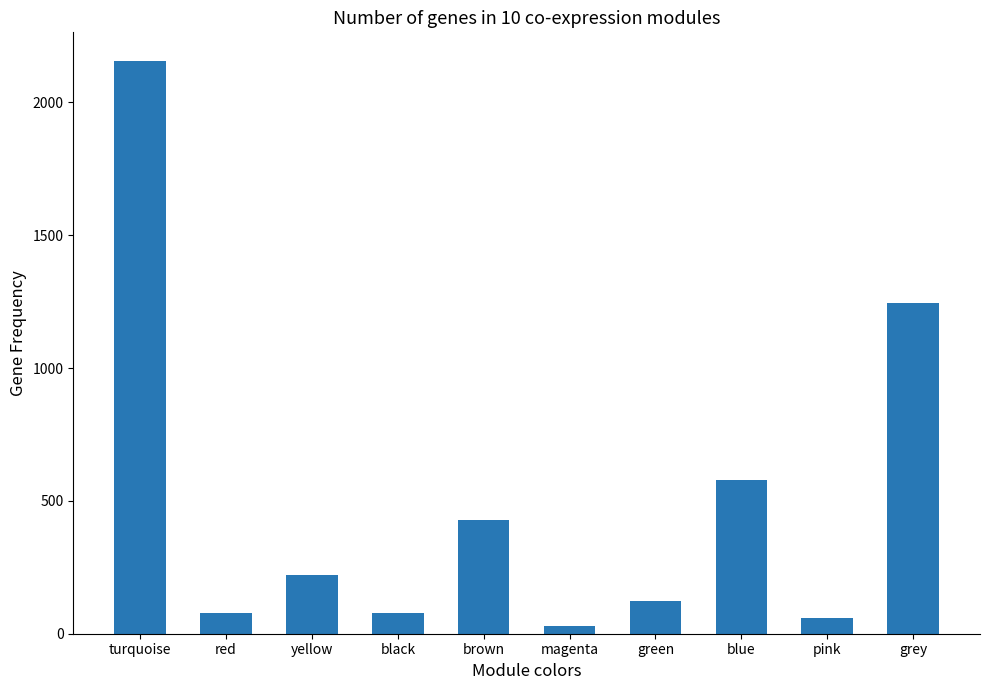

Which category has the highest value across all series?

turquoise